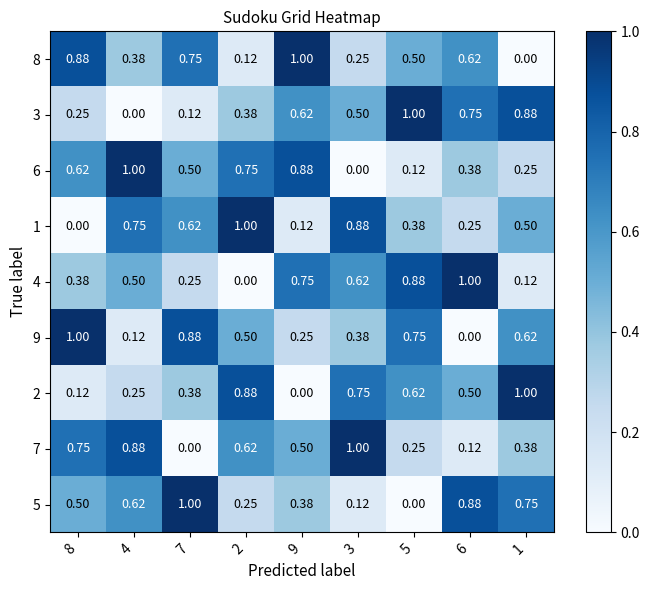

Is the value of 5 at 3 greater than the value of 8 at 8?

No